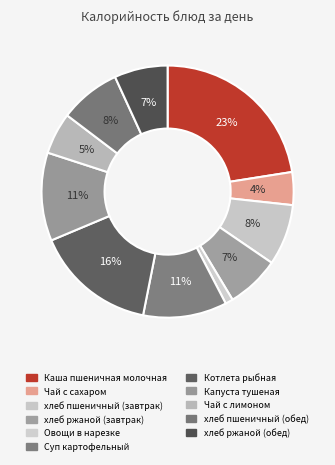

Is the sum of хлеб ржаной (завтрак) and Капуста тушеная greater than half?

No